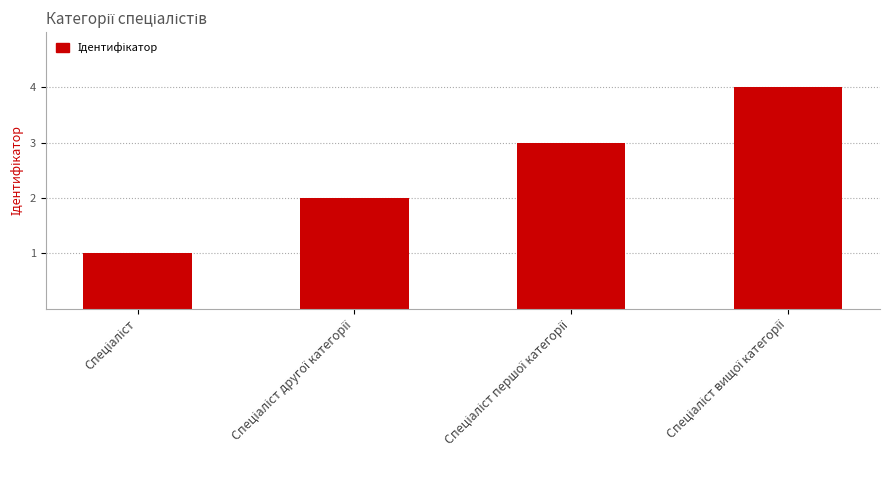

What is the maximum value shown in the chart?

4